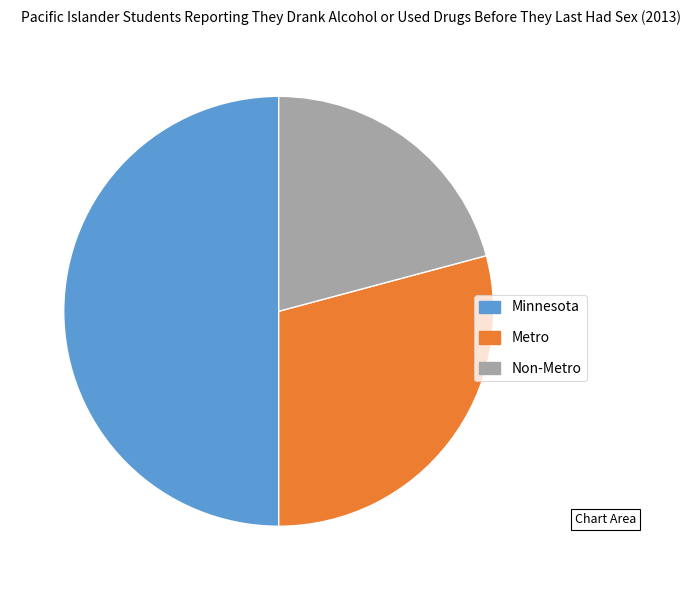

Approximately how many times larger is the value at Non-Metro compared to Minnesota?

0.4